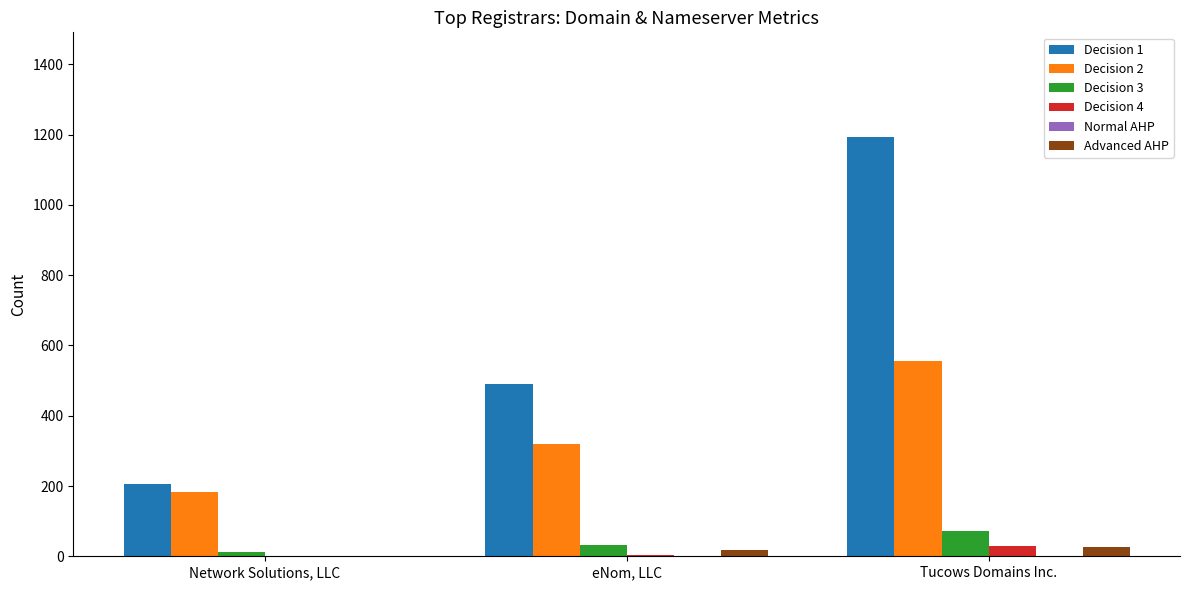

What is the greatest value displayed?

1193